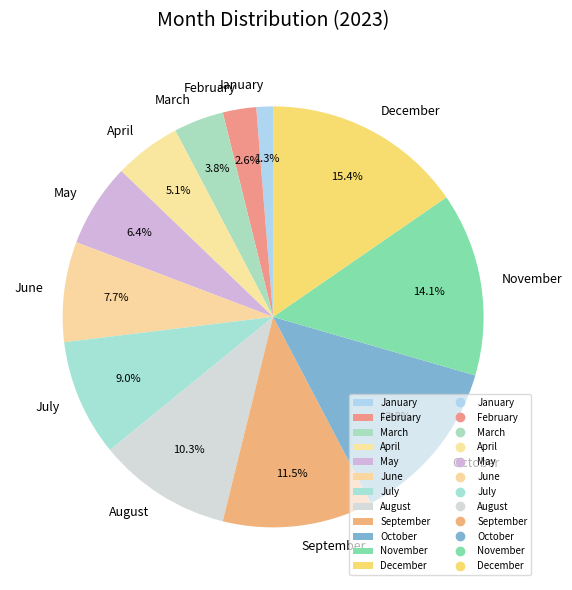

What percentage is the June slice, to the nearest percent?

8%